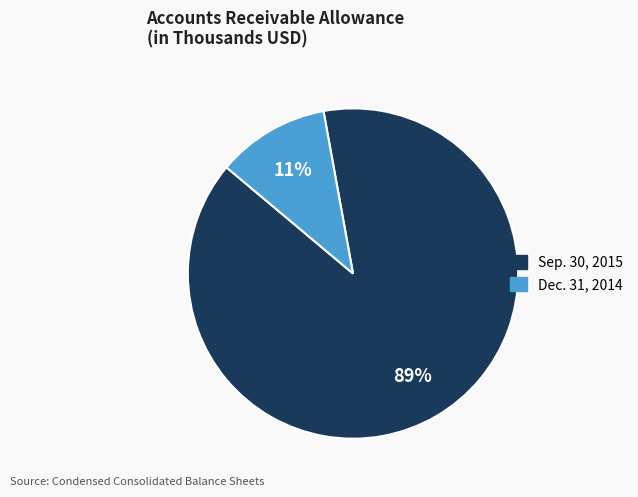

To the nearest percent, what is the difference between the Sep. 30, 2015 and Dec. 31, 2014 slice percentages?

78%